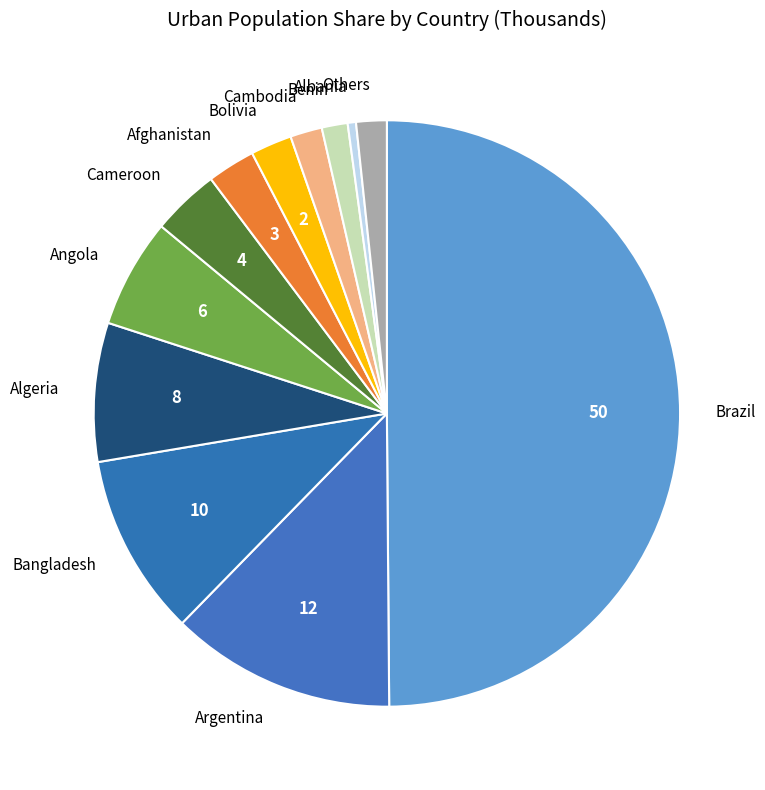

What is the smallest slice in the pie chart?

Albania